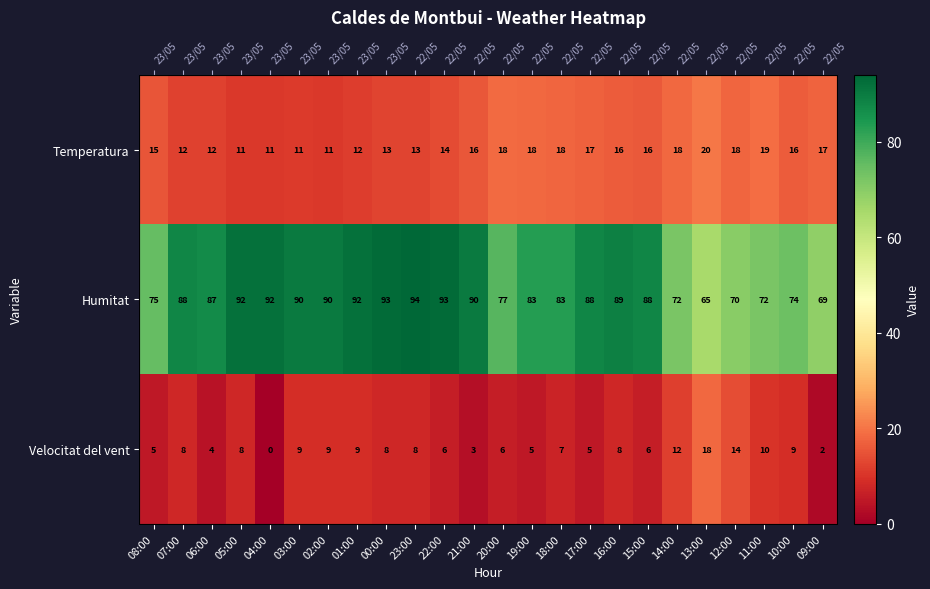

Which series has the widest spread of values?

Humitat